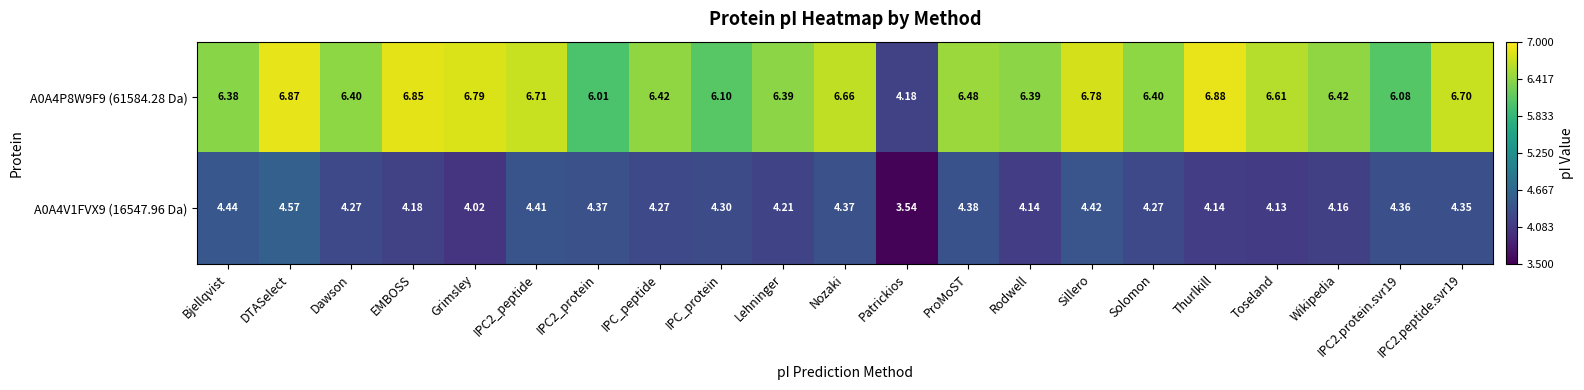

What is the total value across all series at EMBOSS?

11.0